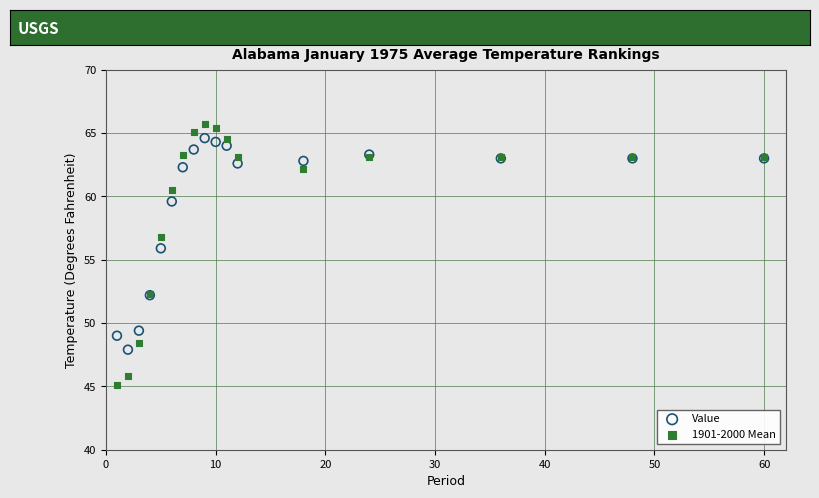

Which series has the widest spread of Y values?

1901-2000 Mean